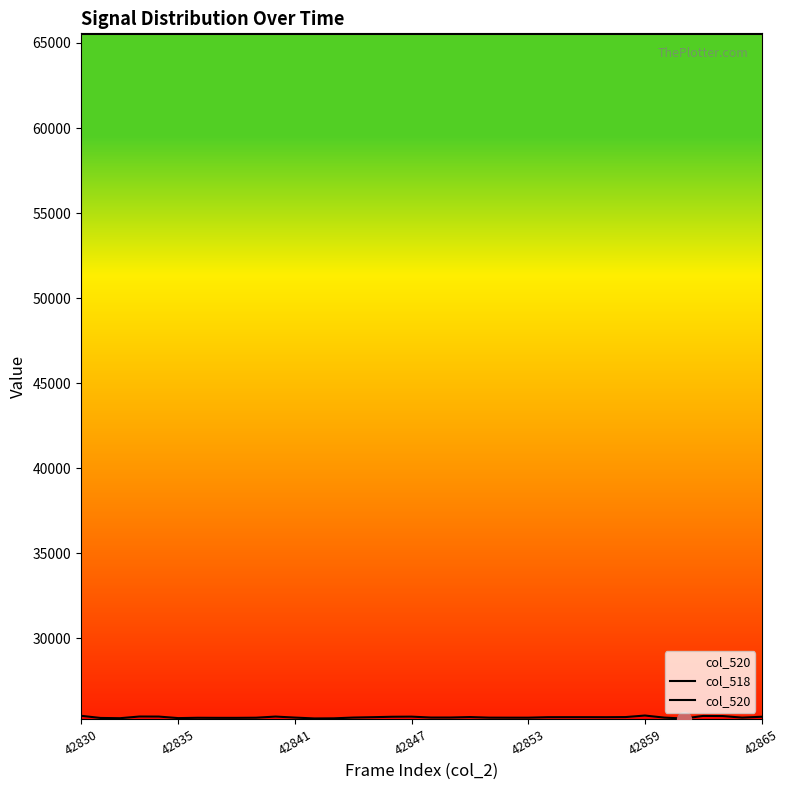

The value of col_518 at 42847 is 25397. True or false?

True